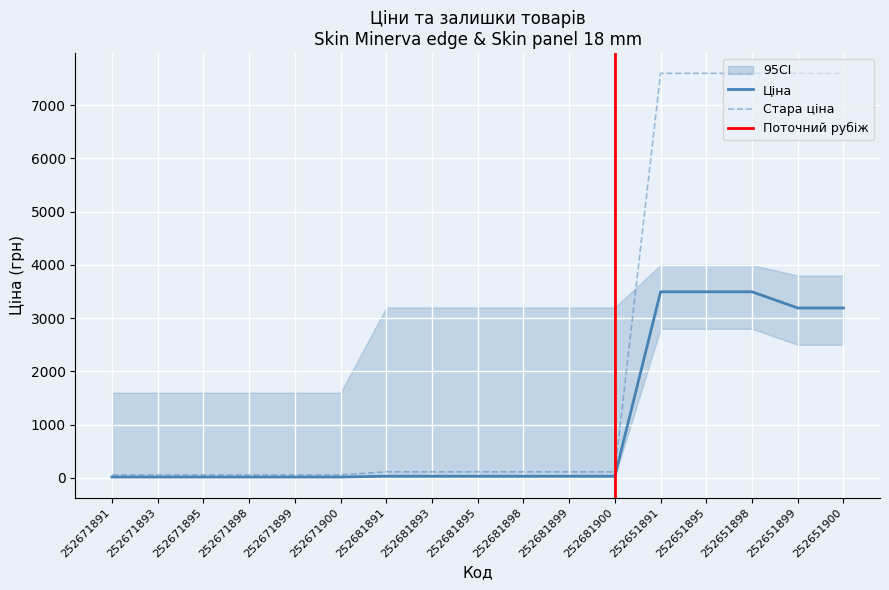

True or false: Стара ціна has a value of 2871.1 at 252651899.

False